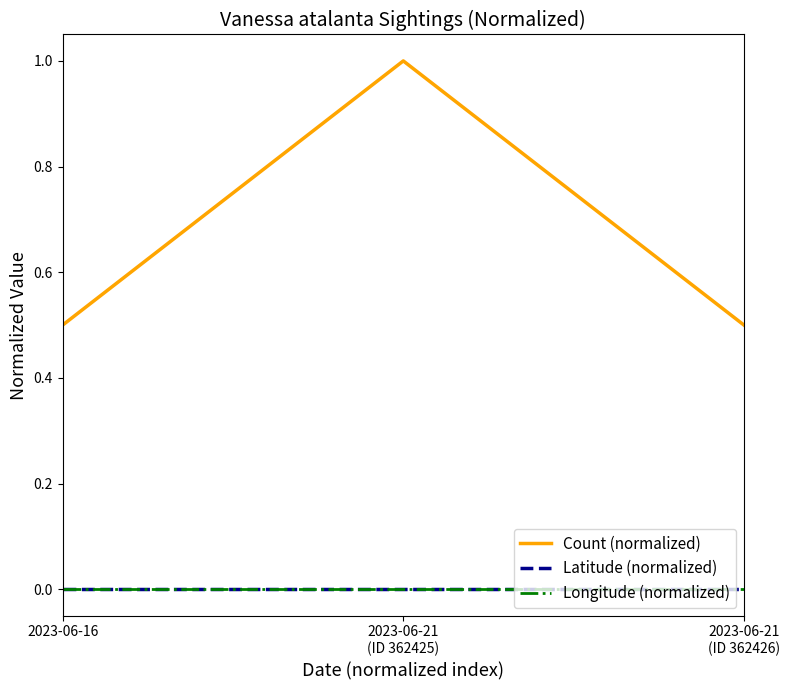

At which category is the sum across all series the highest?

2023-06-21
(ID 362425)